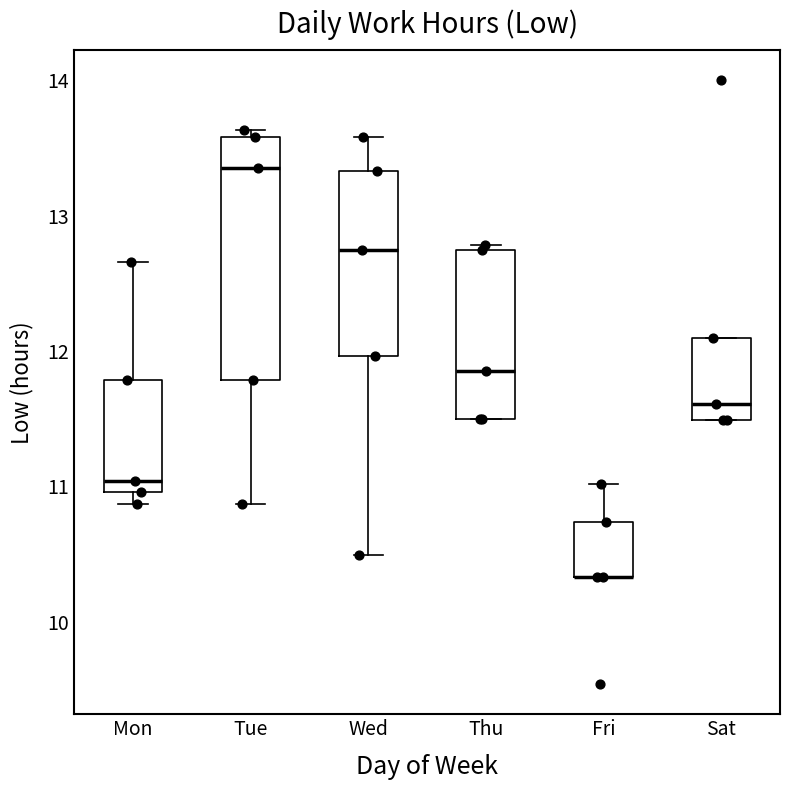

Reading left to right, read every box against the y-axis: the position of its median line, the range the box covers, and the ends of its whiskers. The values are not printed on the chart, so give them approximately, as read against the axis.

Mon: median 11.0 (just above the box's lower edge), box 11.0 to 11.8, whiskers 10.9 to 12.7
Tue: median 13.4, box 11.8 to 13.6, whiskers 10.9 to 13.6 (just above the box's upper edge)
Wed: median 12.8, box 12.0 to 13.3, whiskers 10.5 to 13.6
Thu: median 11.9, box 11.5 to 12.8, whiskers 11.5 to 12.8
Fri: median 10.3 (drawn on the box's lower edge), box 10.3 to 10.7, whiskers 10.3 to 11.0
Sat: median 11.6, box 11.5 to 12.1, whiskers 11.5 to 12.1